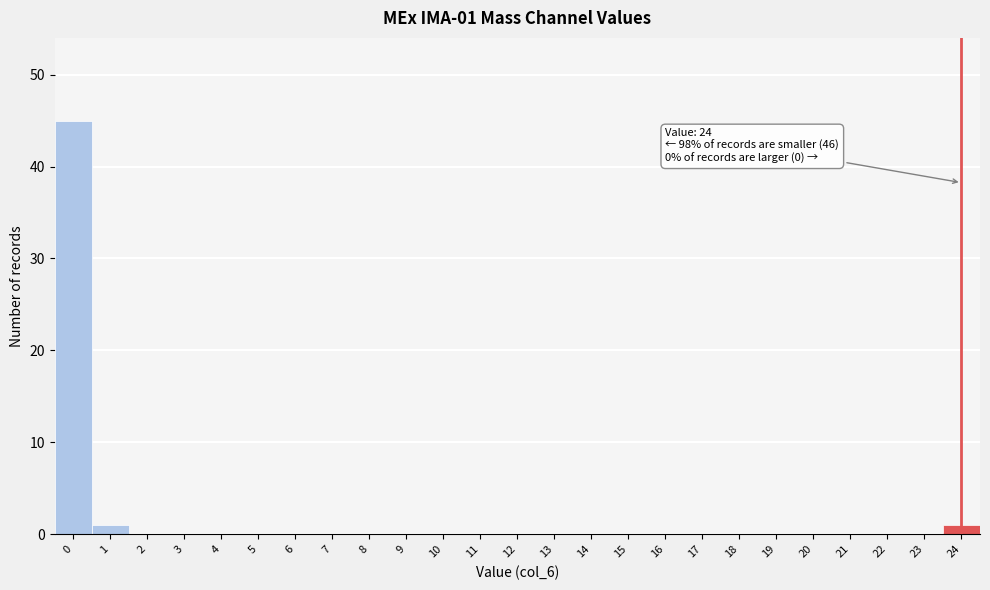

Reading left to right, transcribe all the data shown in this chart.

0=45	1=1	2=0	3=0	4=0	5=0	6=0	7=0	8=0	9=0	10=0	11=0	12=0	13=0	14=0	15=0	16=0	17=0	18=0	19=0	20=0	21=0	22=0	23=0	24=1